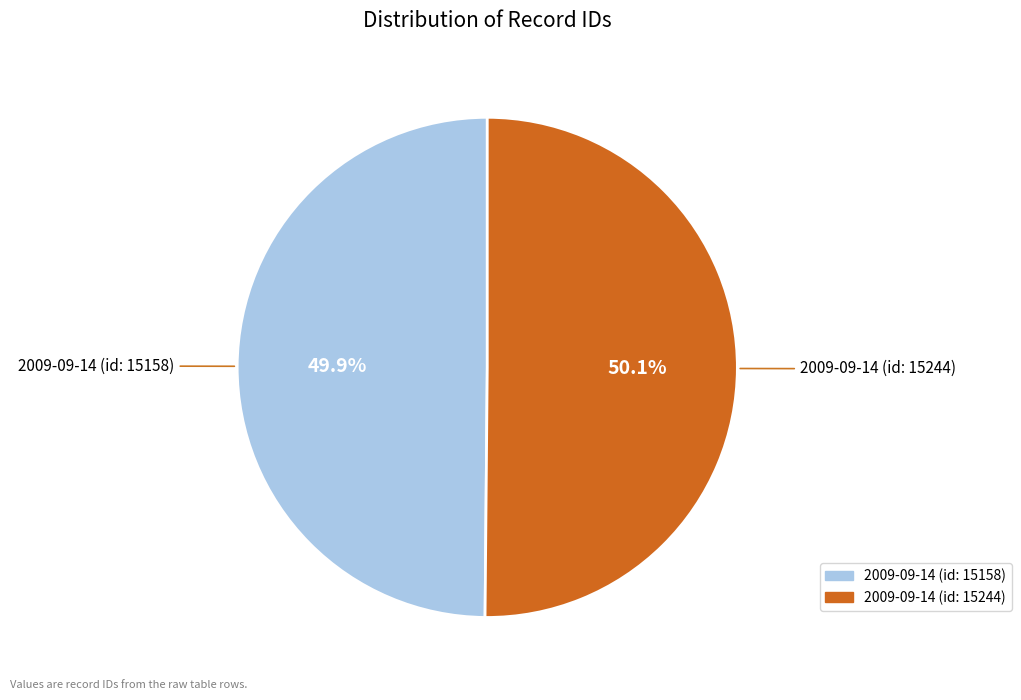

The 2009-09-14 (id: 15244) slice represents 50% of the pie. True or false?

True